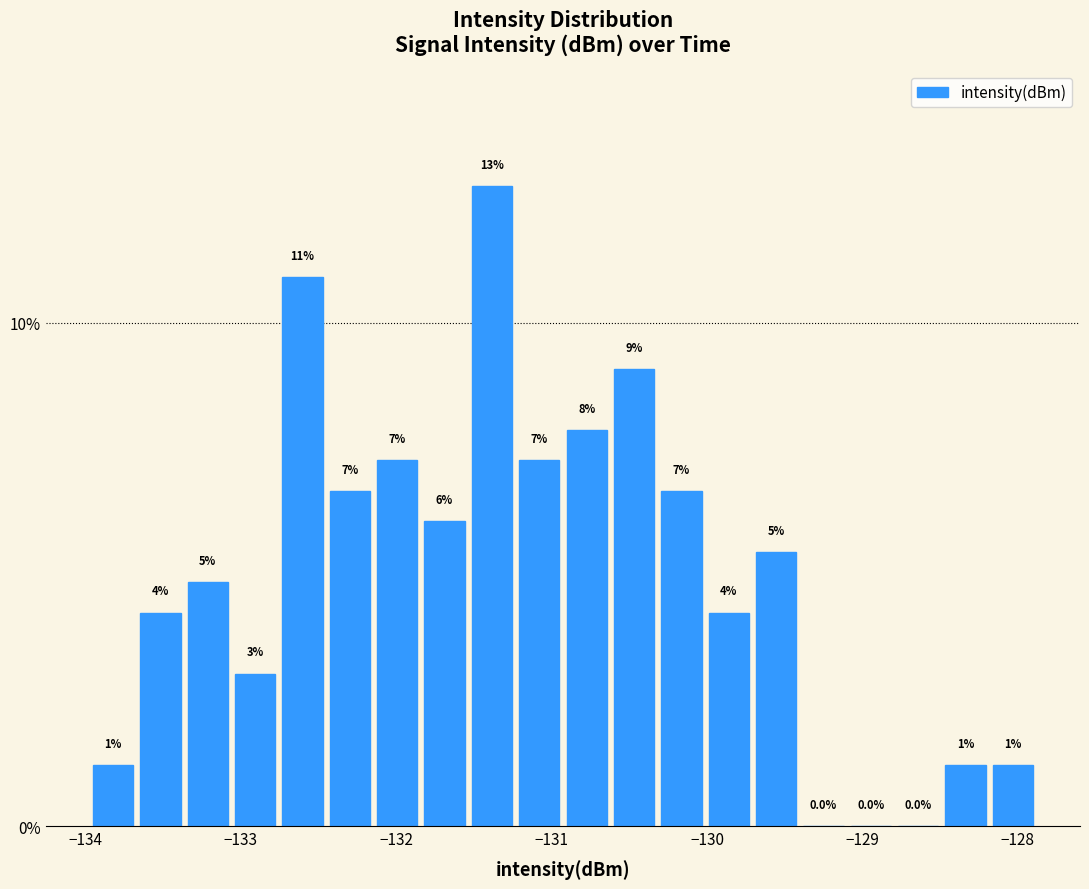

Around what value on the x-axis is the tallest bar? Give the approximate position of its centre, as read against the axis.

-131.4